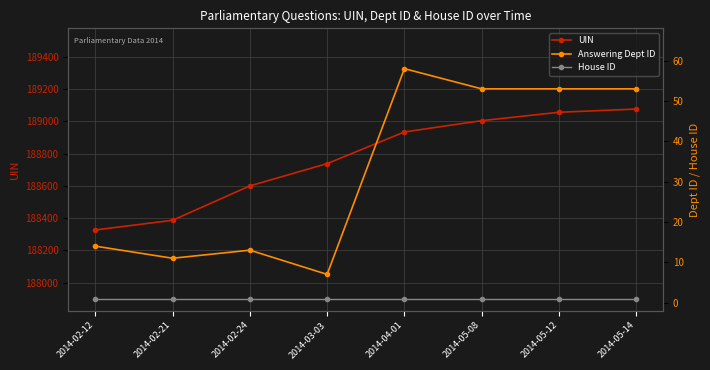

Which category has the highest value across all series?

2014-05-14